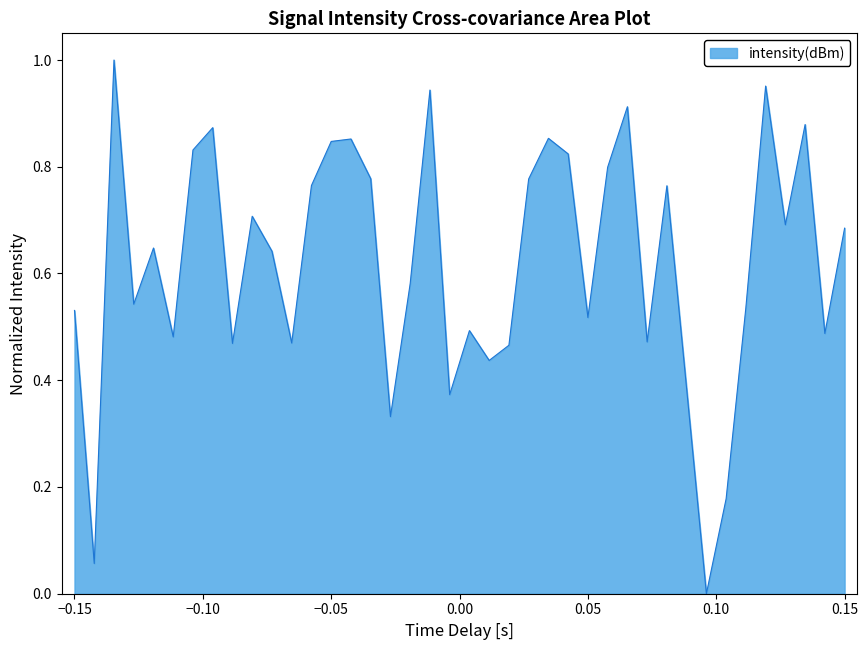

Is it true that the value at 0.05 is 0.7?

False